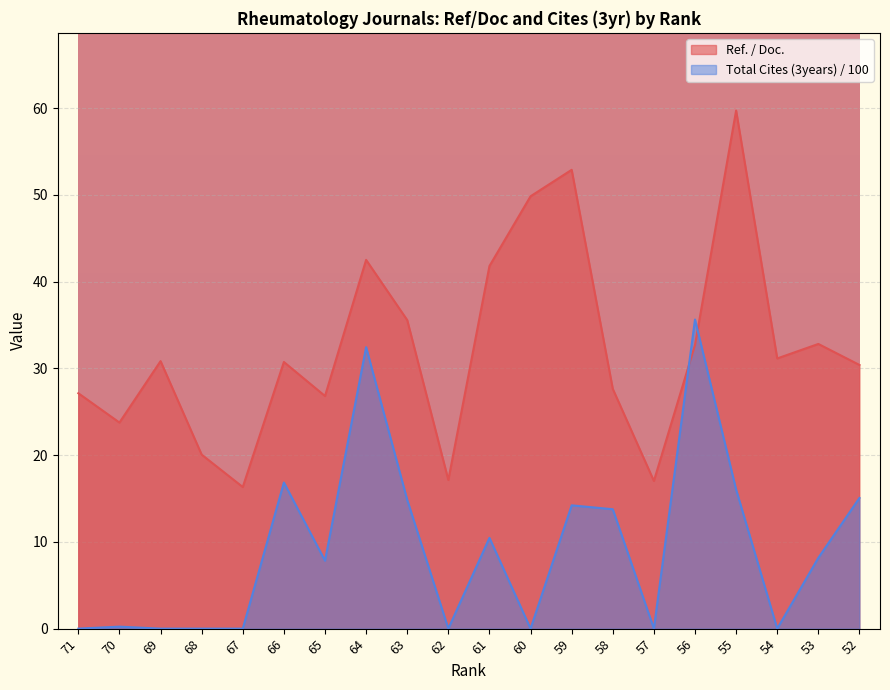

After their last crossing, which series has the higher values: Total Cites (3years) or Ref. / Doc.?

Ref. / Doc.